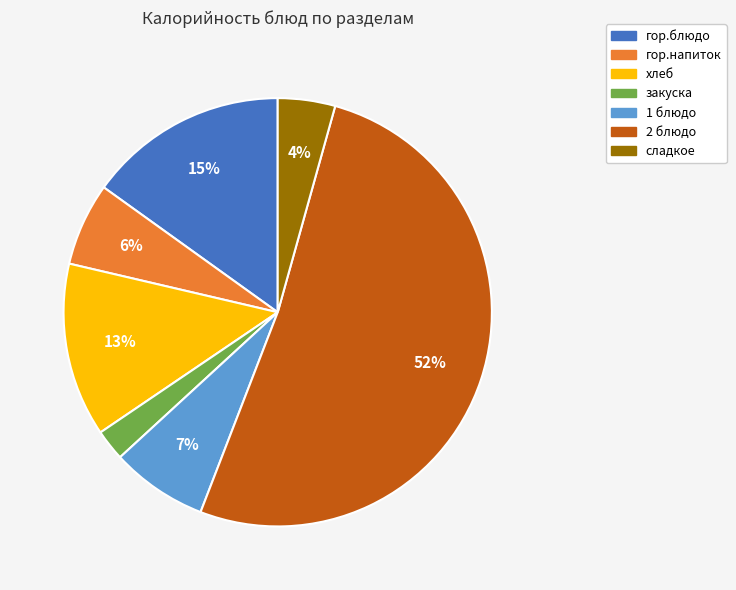

What percentage is the гор.блюдо slice, to the nearest percent?

15%